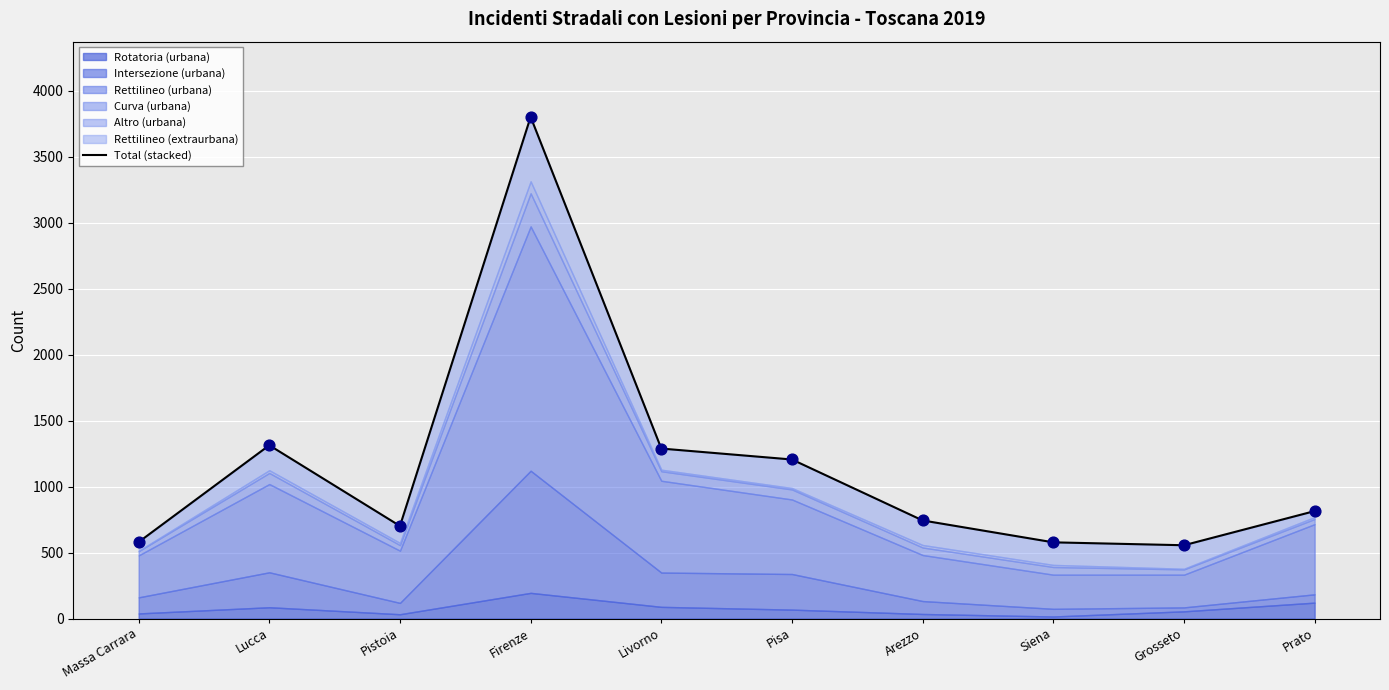

Approximately how many times larger is the value at Prato compared to Pistoia?

1.2